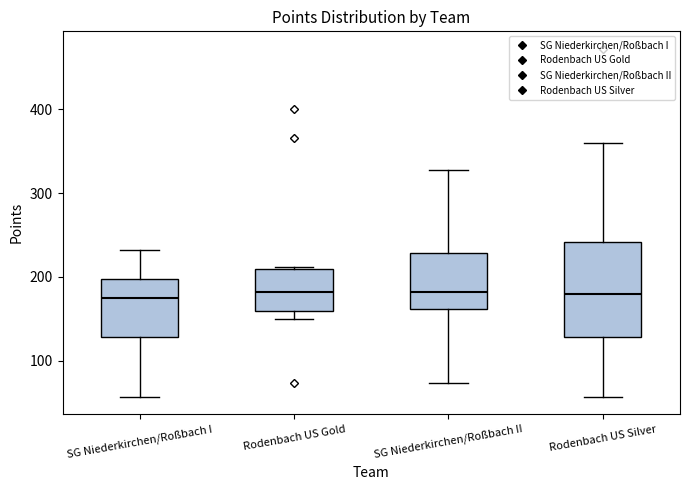

Reading left to right, read every box against the y-axis: the position of its median line, the range the box covers, and the ends of its whiskers. The values are not printed on the chart, so give them approximately, as read against the axis.

SG Niederkirchen/Roßbach I: median 170, box 130 to 200, whiskers 60 to 230
Rodenbach US Gold: median 180, box 160 to 210, whiskers 150 to 210
SG Niederkirchen/Roßbach II: median 180, box 160 to 230, whiskers 70 to 330
Rodenbach US Silver: median 180, box 130 to 240, whiskers 60 to 360